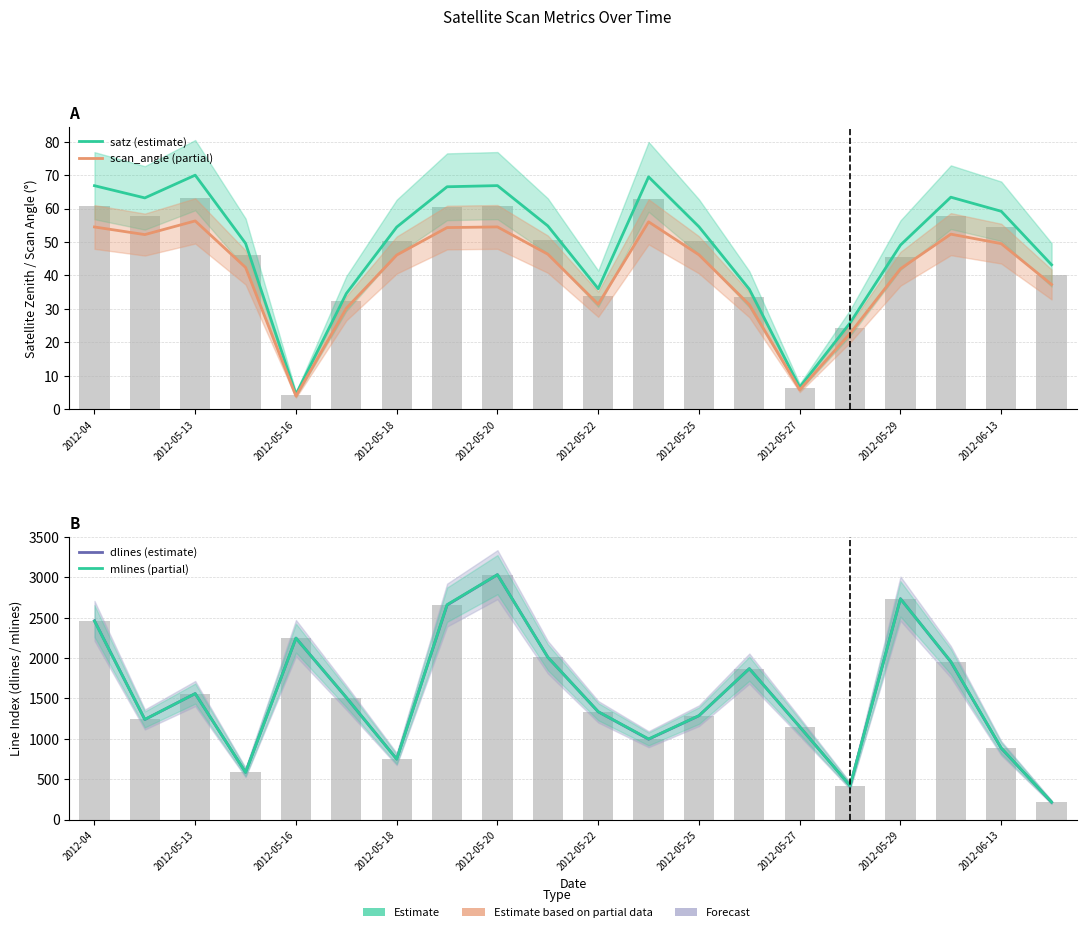

What is the spread (max minus min) of values at 2012-06-13?

1963.6